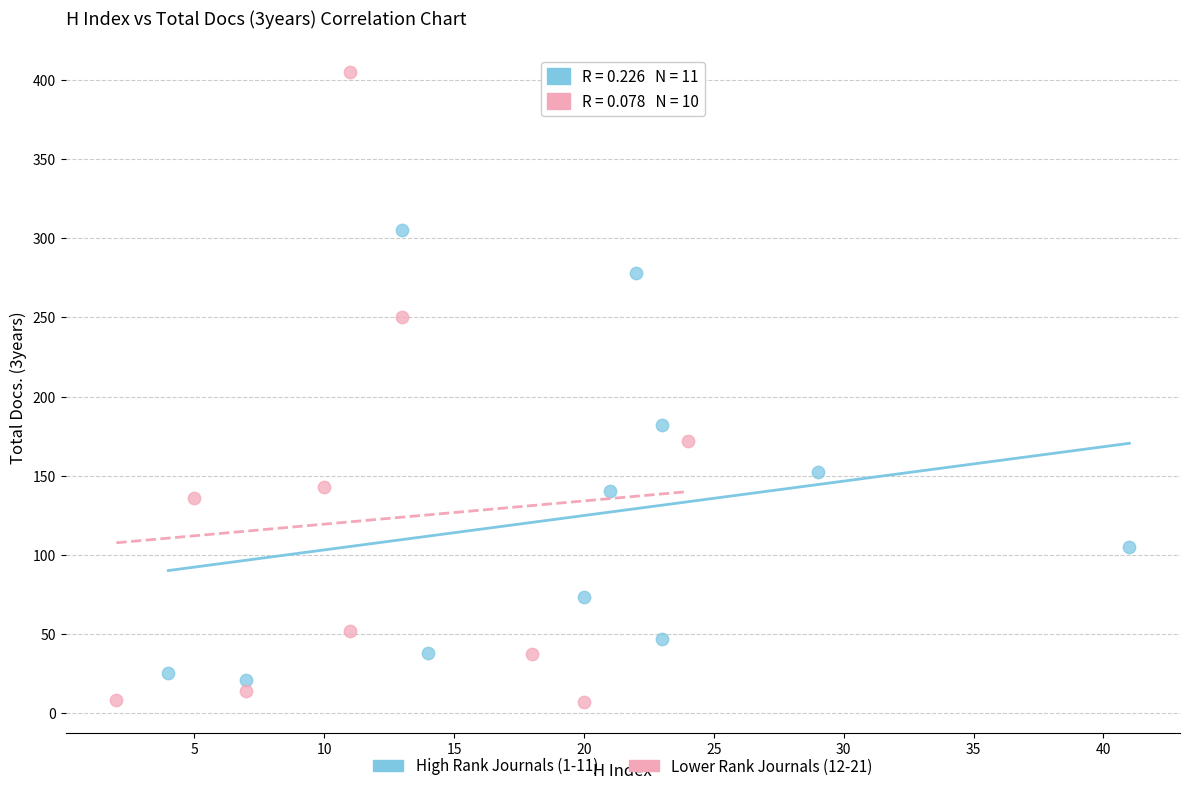

Which series reaches the minimum Y coordinate?

Lower Rank Journals (12-21)